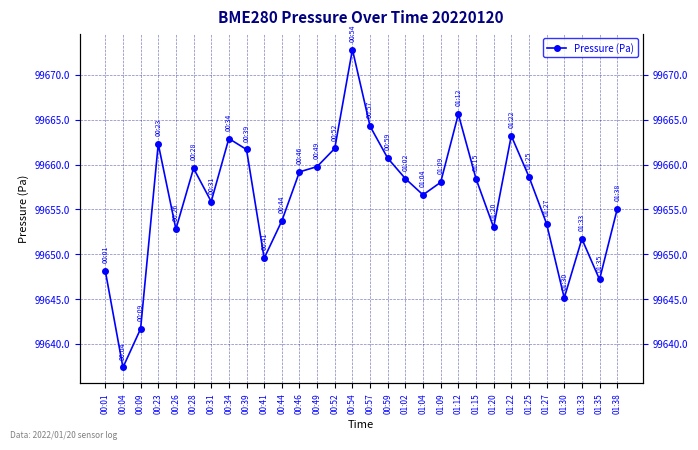

Which category has the highest value across all series?

00:54